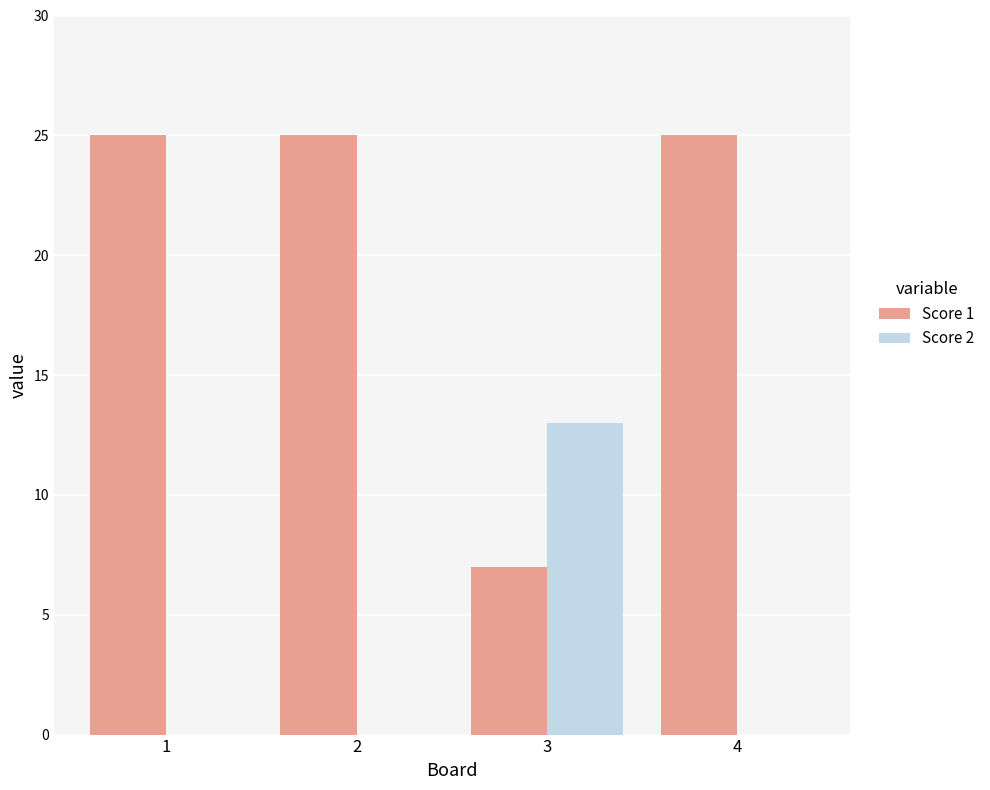

Which series has the largest total across all categories?

Score 1